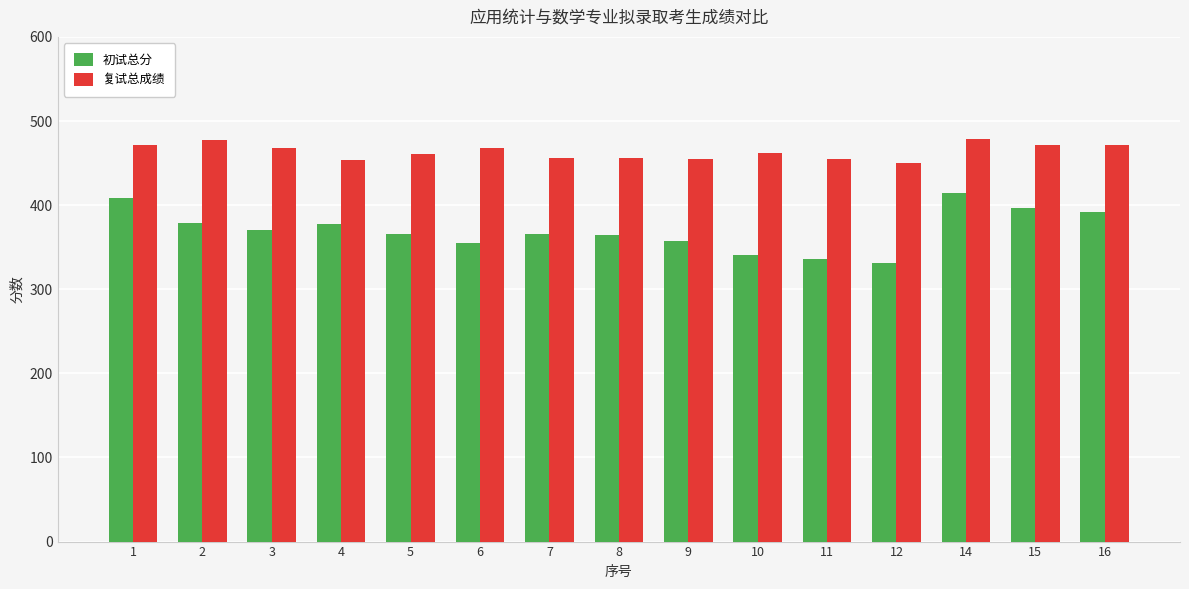

Rank the series by their average value, from highest to lowest.

复试总成绩, 初试总分